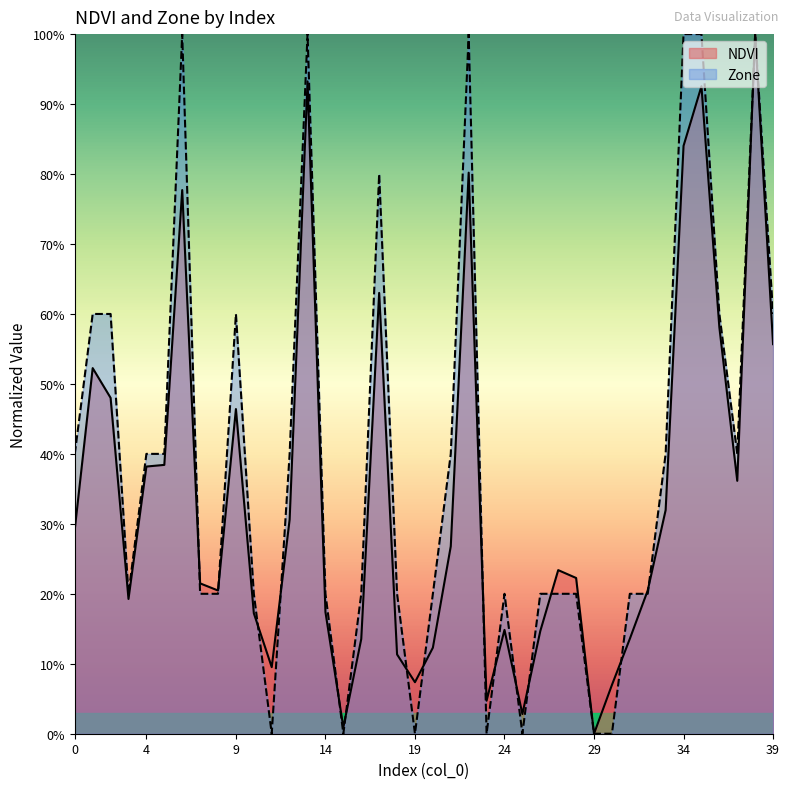

Which category has the lowest value across all series?

29